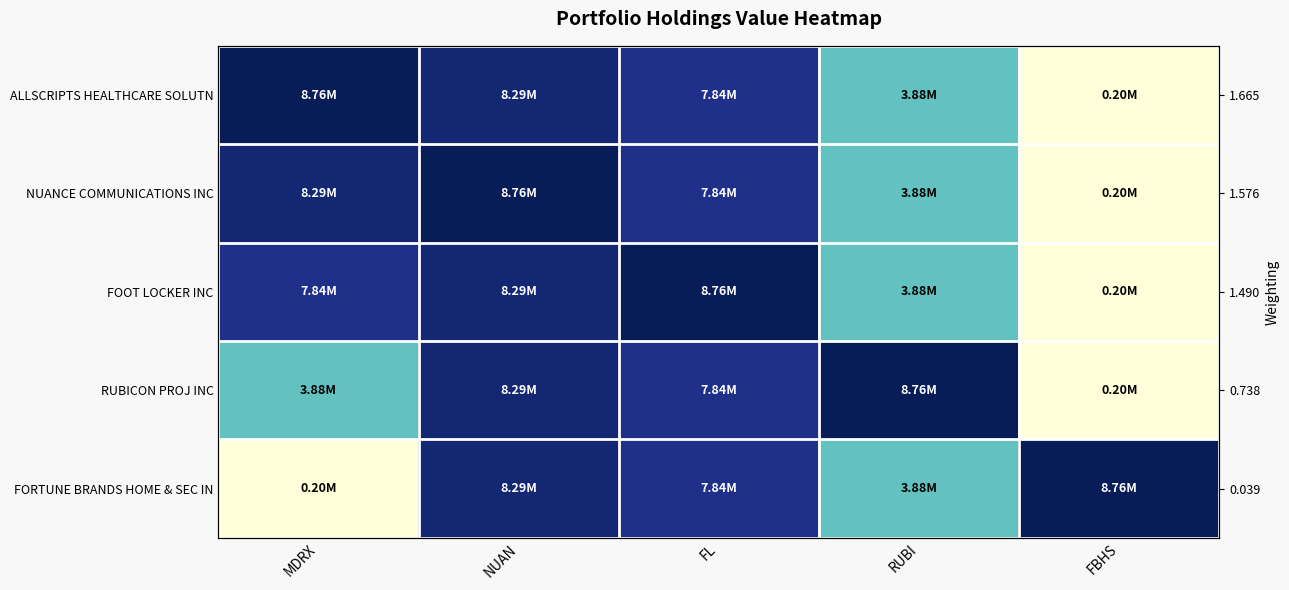

Where does the ALLSCRIPTS HEALTHCARE SOLUTN series first go above 7843000?

MDRX